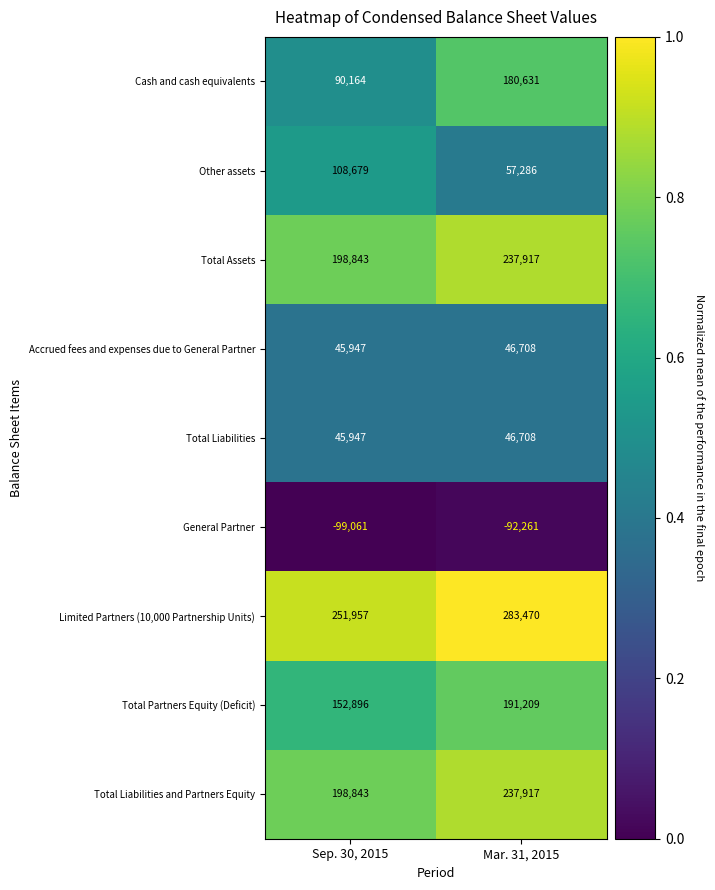

List the labels in order of Other assets value, largest first.

Sep. 30, 2015, Mar. 31, 2015